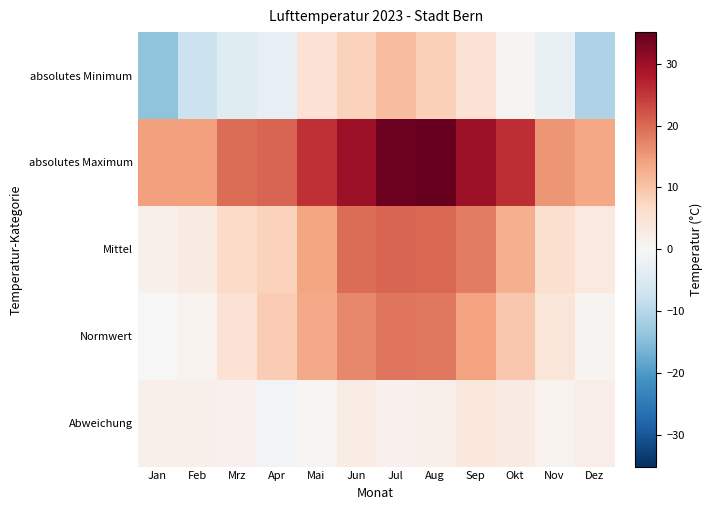

At Sep, list the series in order from smallest to largest.

Abweichung, absolutes Minimum, Normwert, Mittel, absolutes Maximum